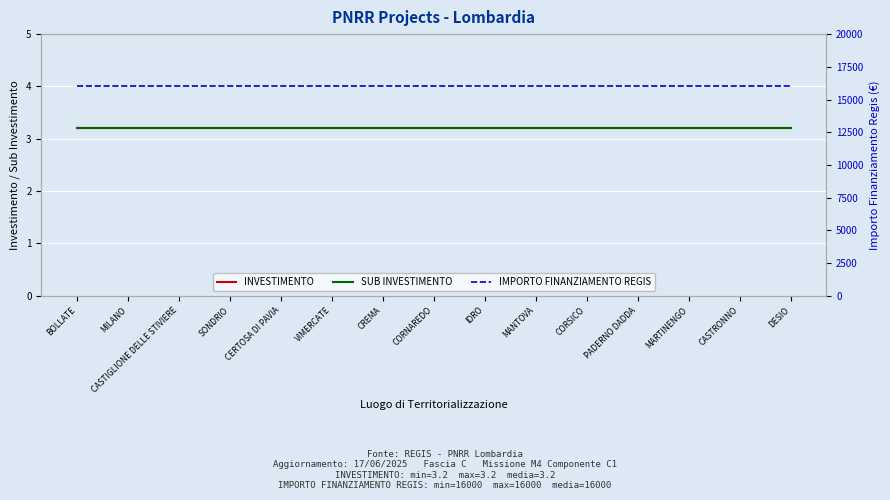

True or false: SUB INVESTIMENTO has more than 2 points higher than both neighbors.

False